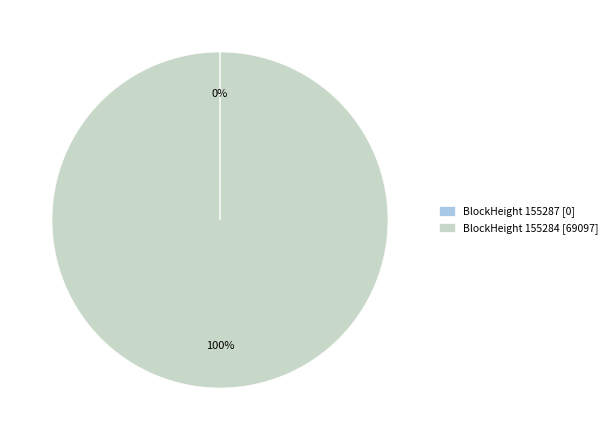

Which slice is the largest?

BlockHeight 155284 [69097]